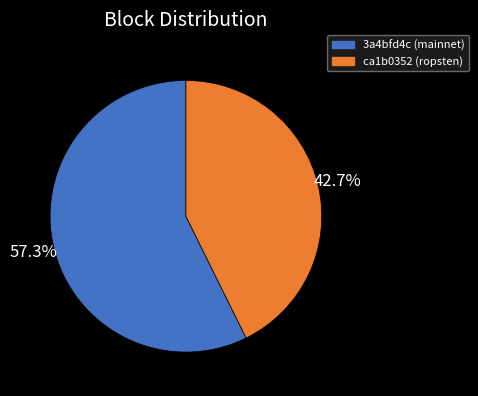

Is it true that ca1b0352 (ropsten) is 57% of the pie?

False